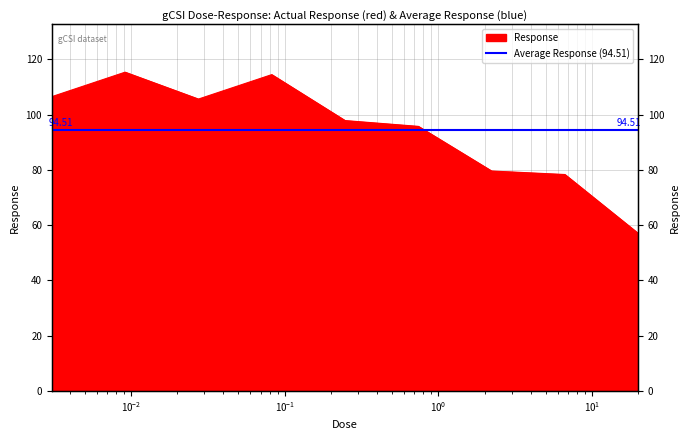

Reading left to right, what are all the values shown in this chart?

106.5	115.4	105.6	114.5	97.9	95.8	79.6	78.3	57.0